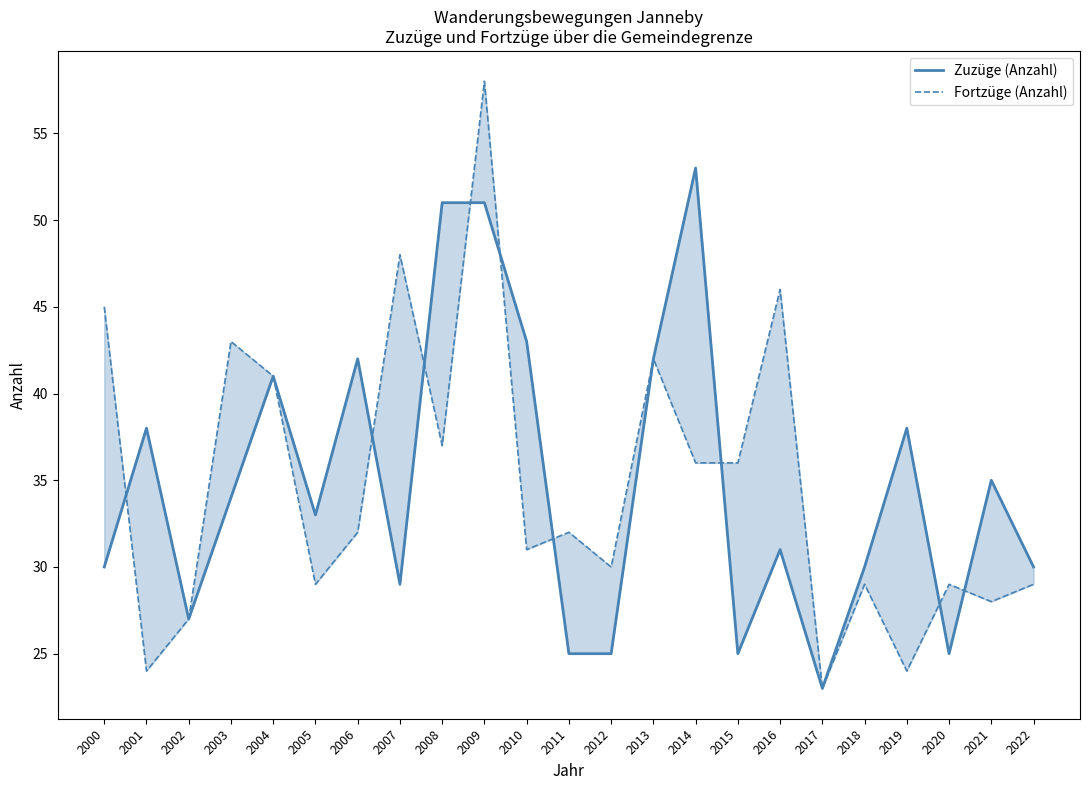

The value of Zuzüge (Anzahl) at 2017 is 23. True or false?

True